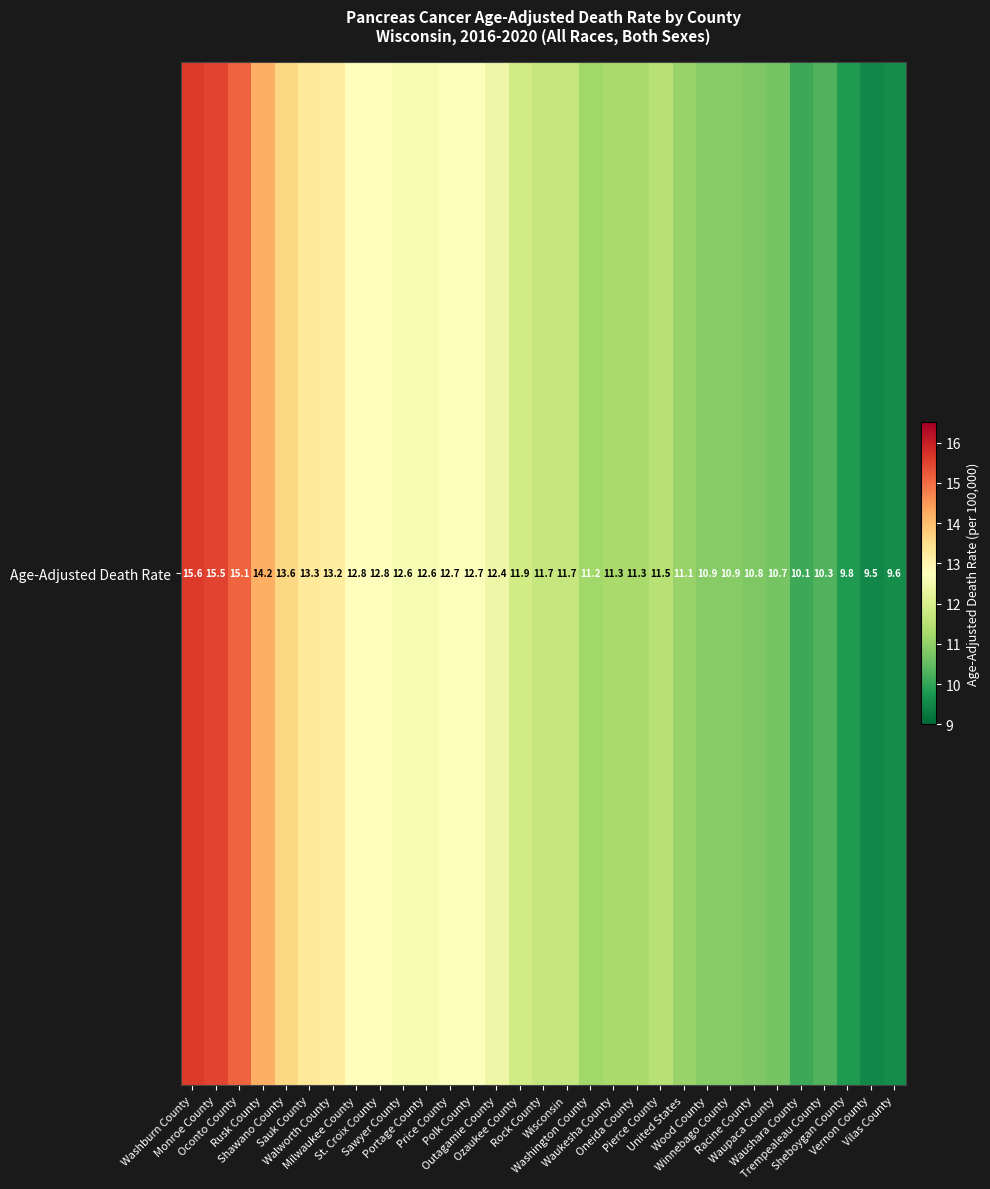

How many data points are less than 11?

9